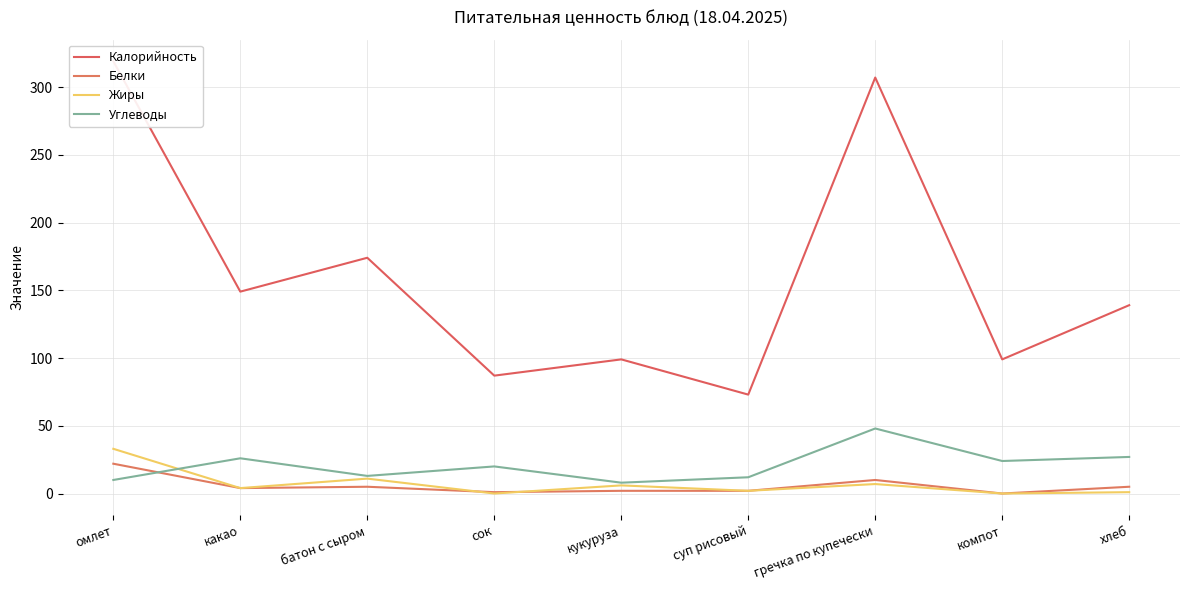

What is the sum of all Углеводы values?

188